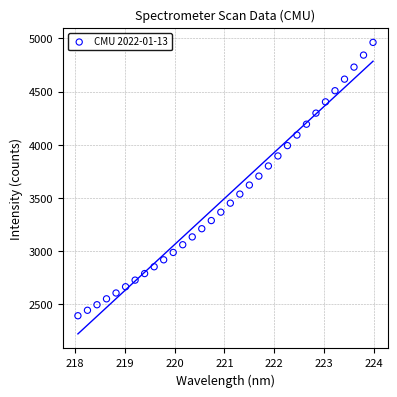

What is the range of X values (max minus min)?

5.9